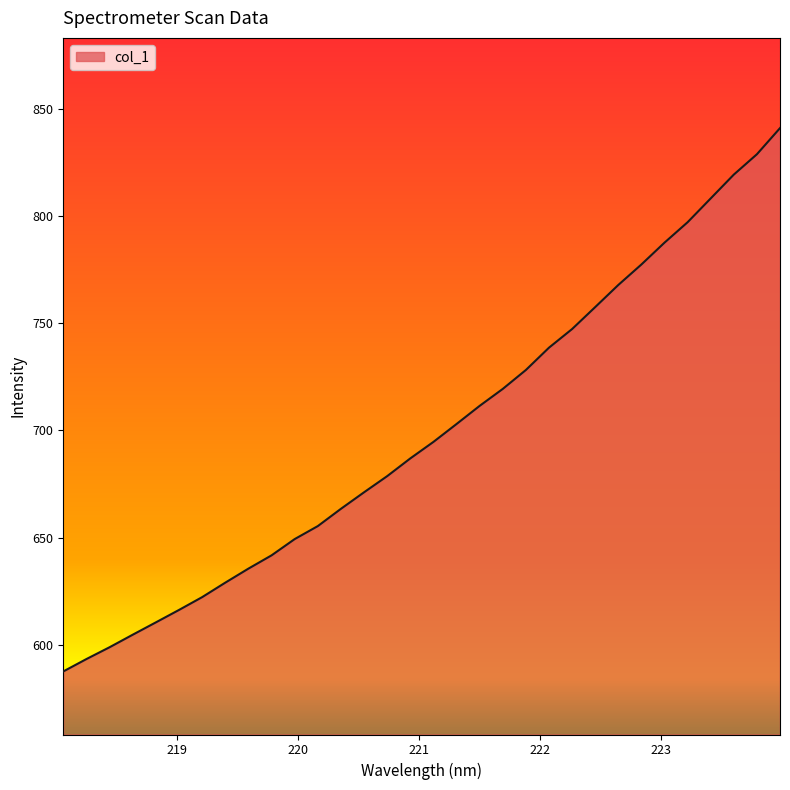

What is the smallest value displayed?

587.7